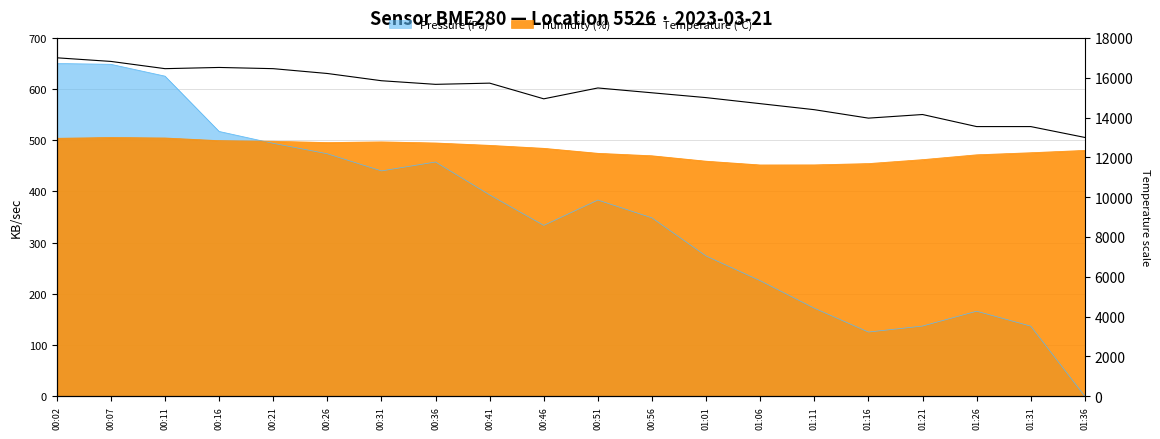

What is the sum of all values?

304666.7